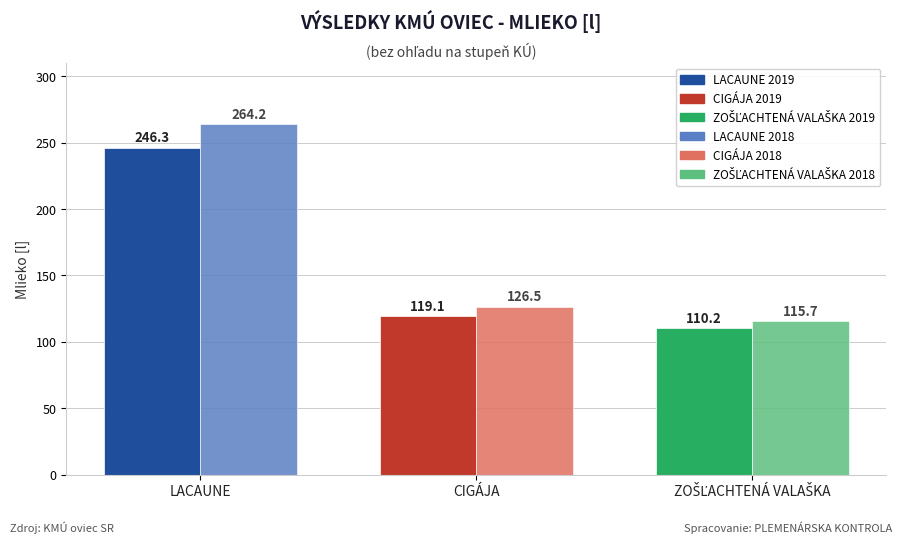

What is the total value across all series at LACAUNE?

510.5